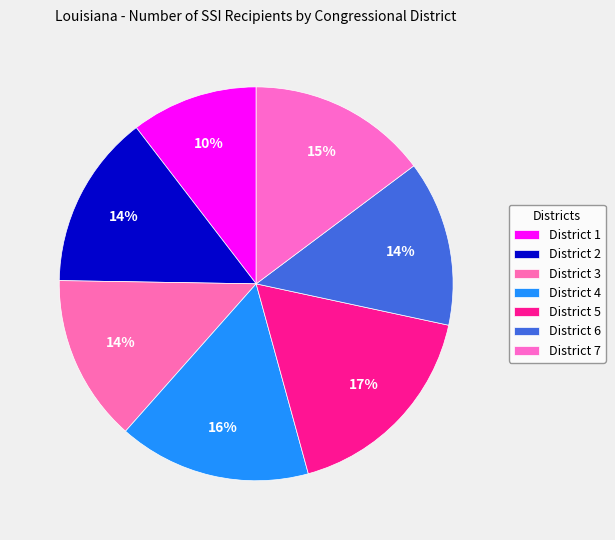

Count the number of slices in the pie.

7